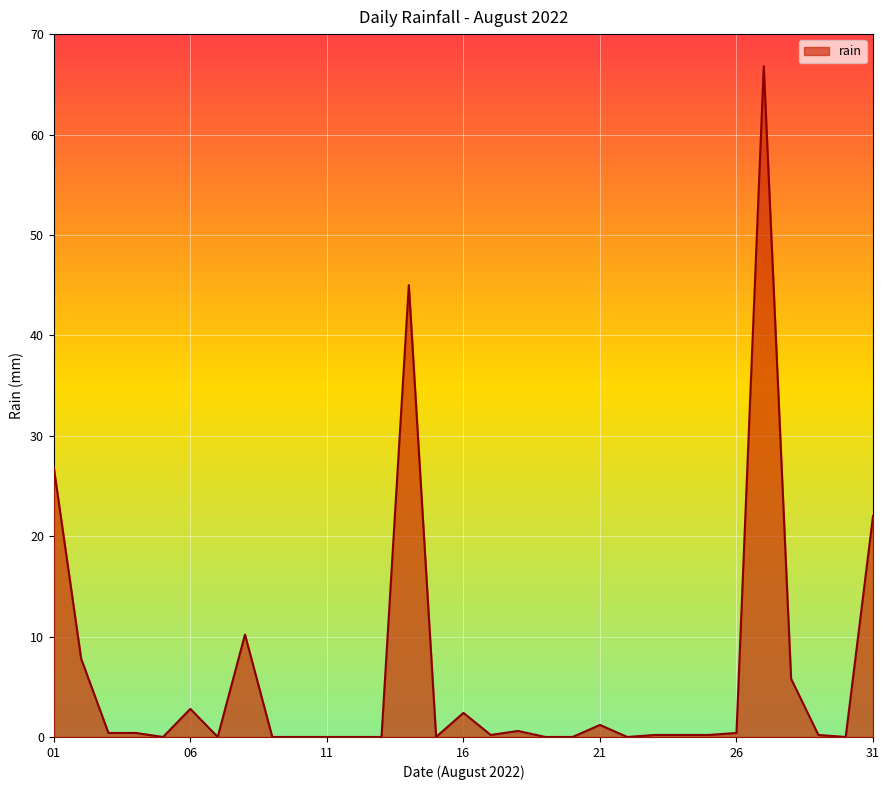

What is the difference between the maximum and minimum values?

66.8